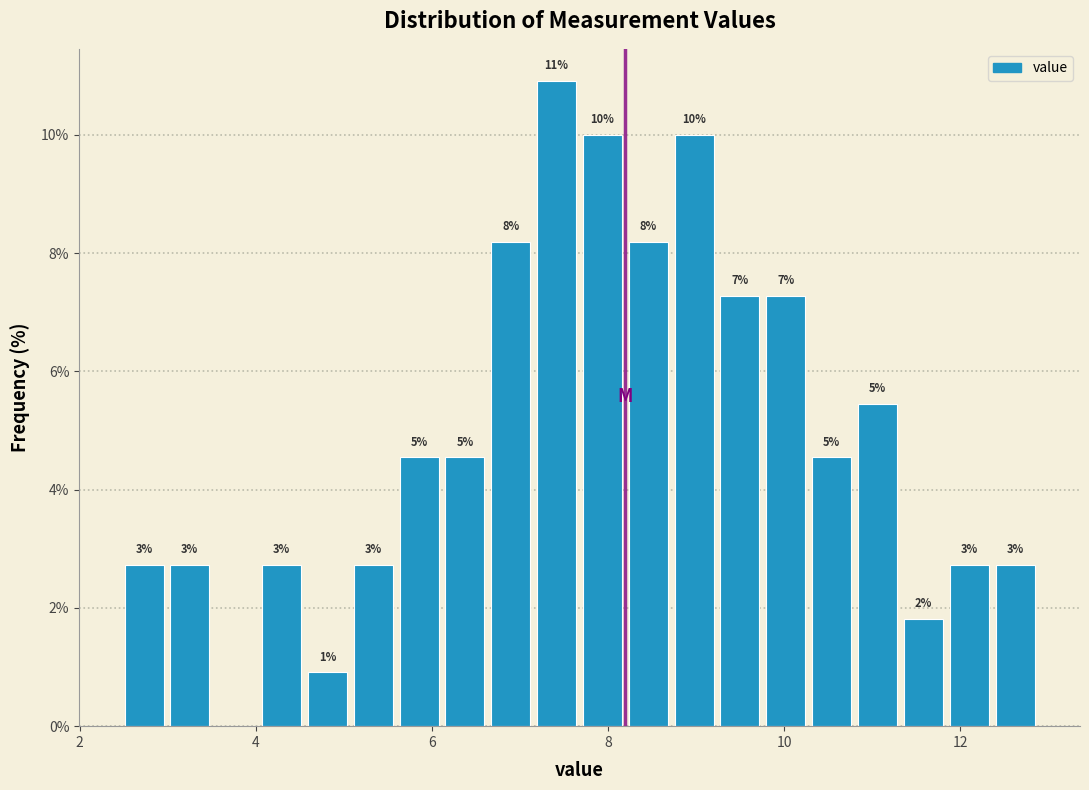

Read against the x-axis, roughly where is the centre of the tallest bar?

7.4